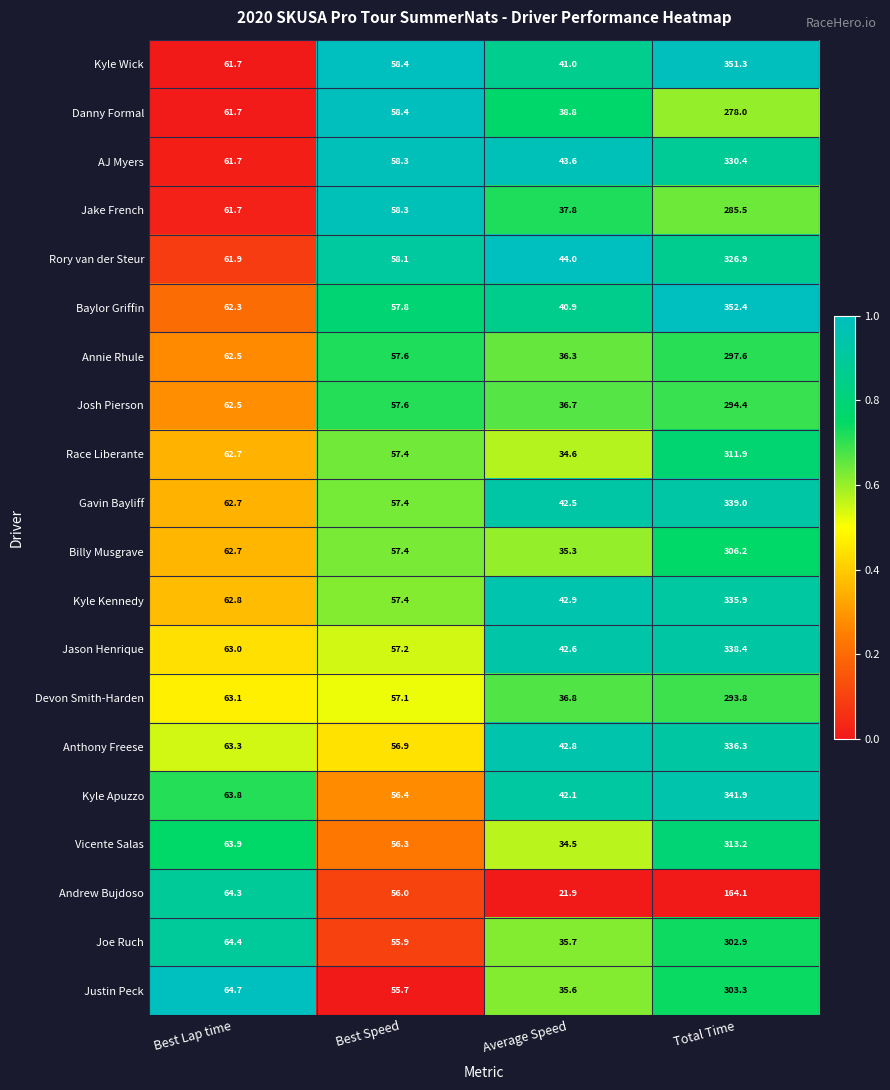

What is the maximum value for Justin Peck?

303.3